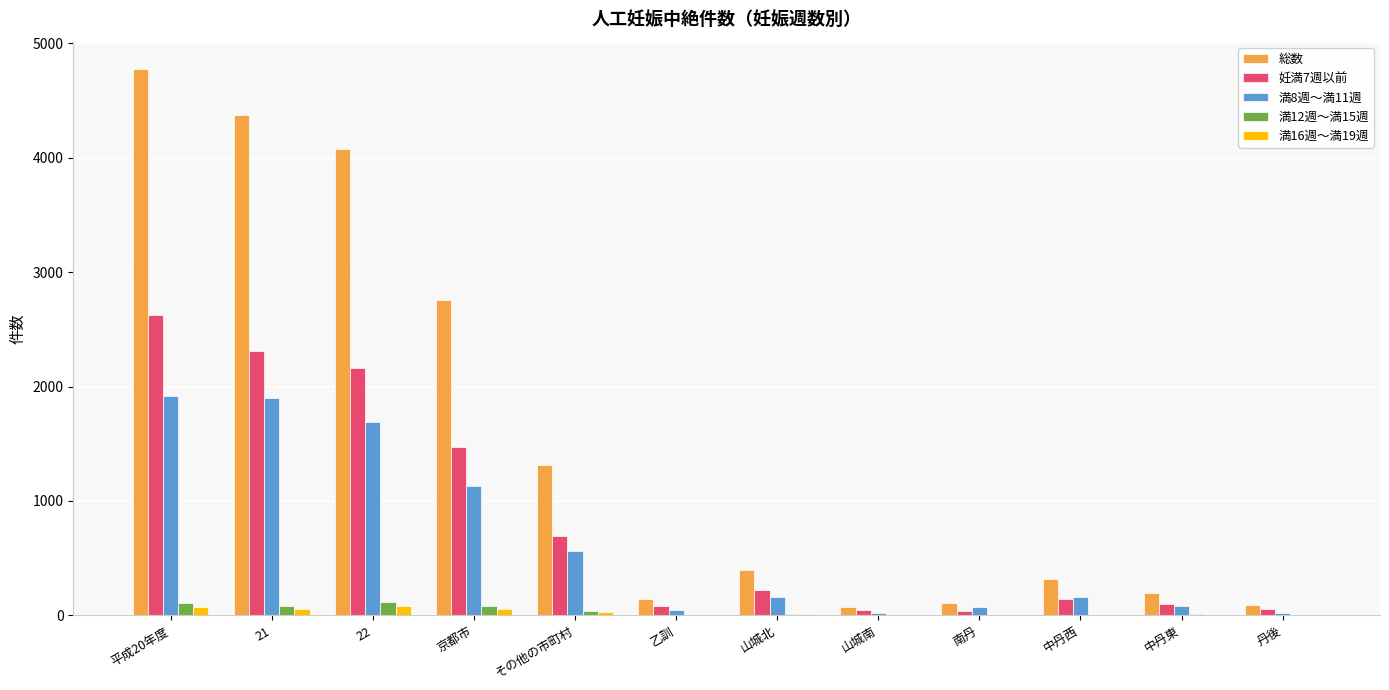

How many series are shown in this chart?

5